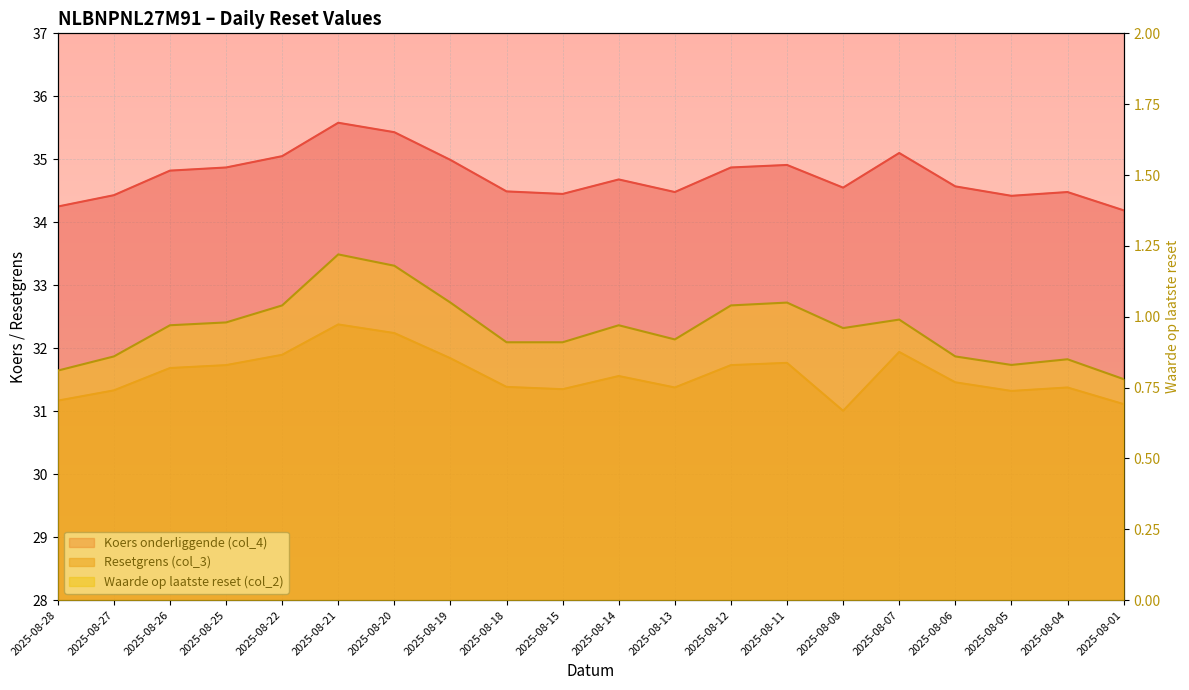

What is the sum of the Waarde op laatste reset (col_2) values at 2025-08-26 and 2025-08-20?

2.1